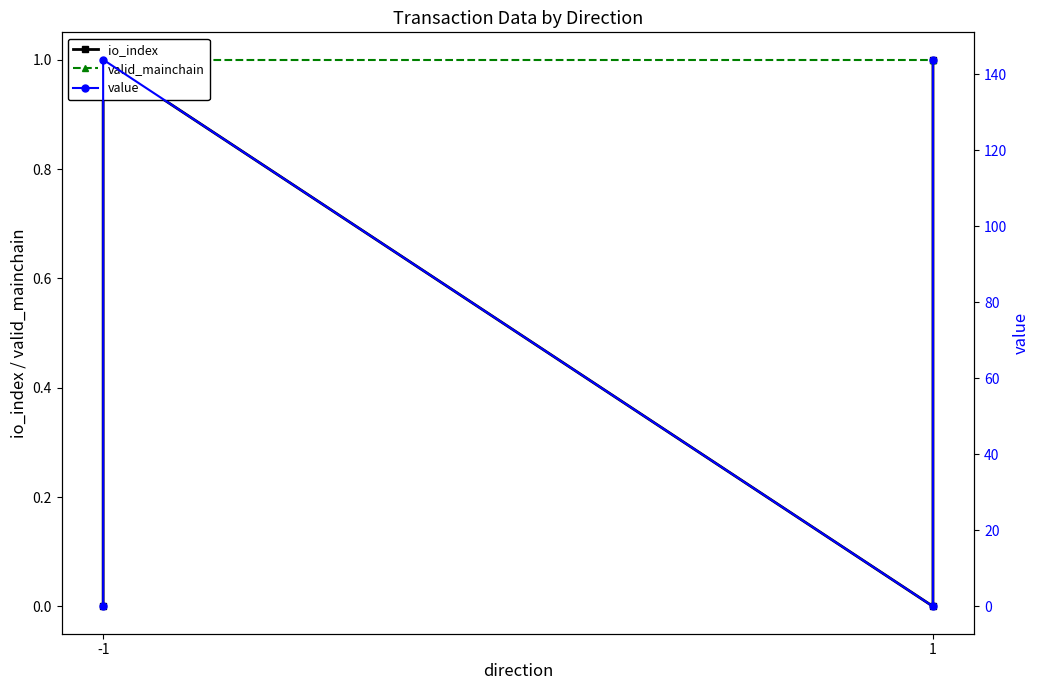

True or false: io_index and value intersect in this chart.

False